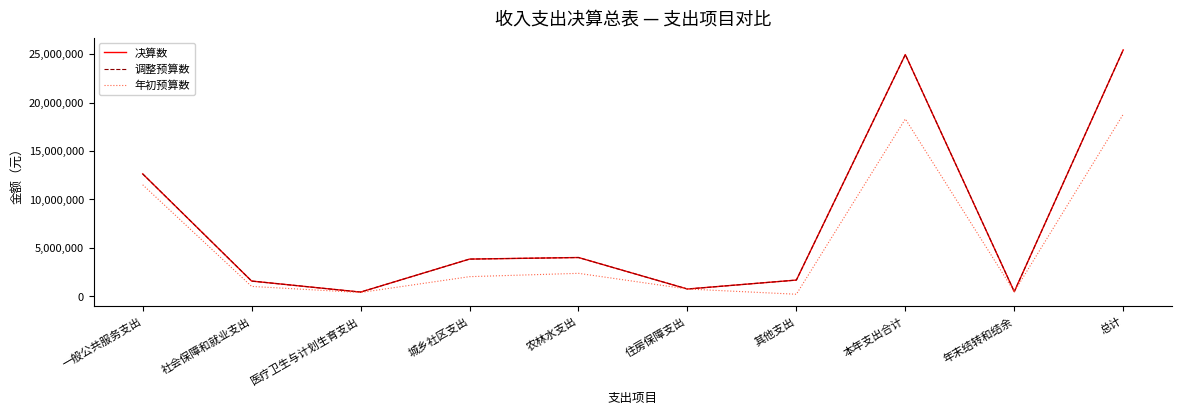

Does the chart have visible grid lines?

No